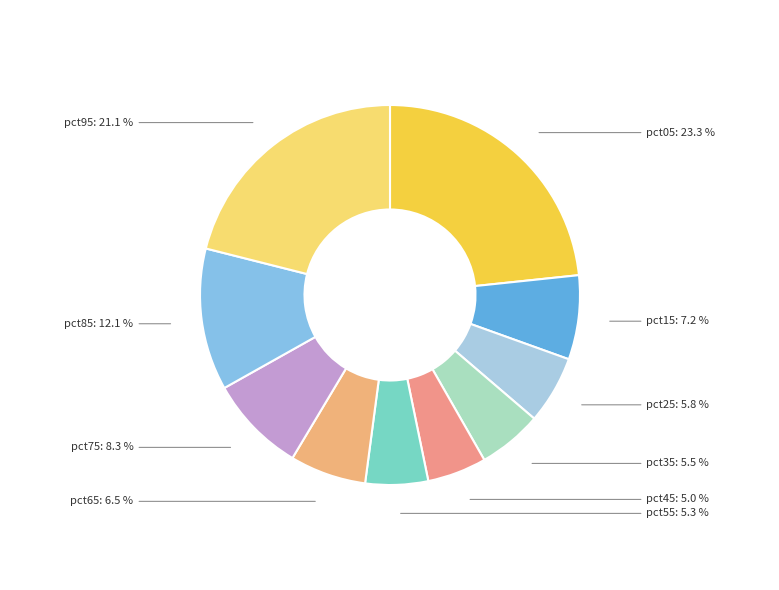

Does any single category account for the majority?

No